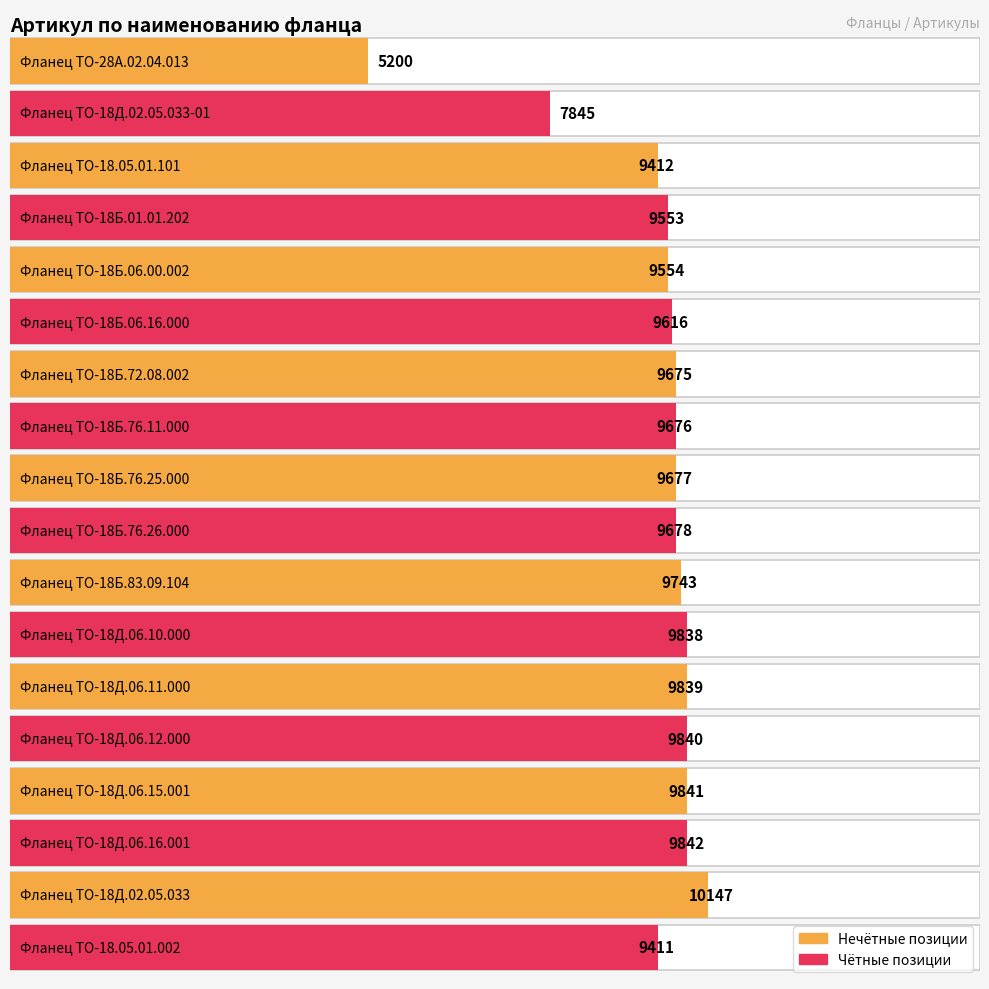

At which label does the data first exceed 9677?

ТО-18Б.76.26.000